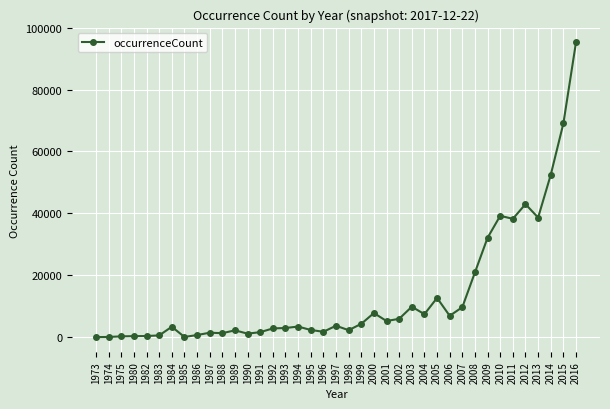

True or false: there are more than 0 points higher than both neighbors.

True